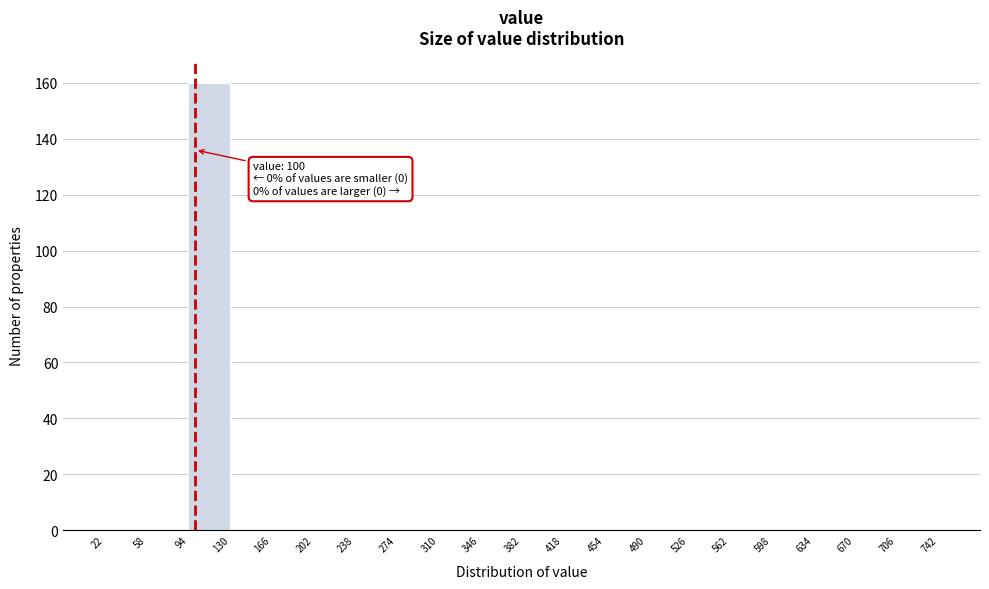

Over which range of the x-axis is the bar tallest?

94 to 130